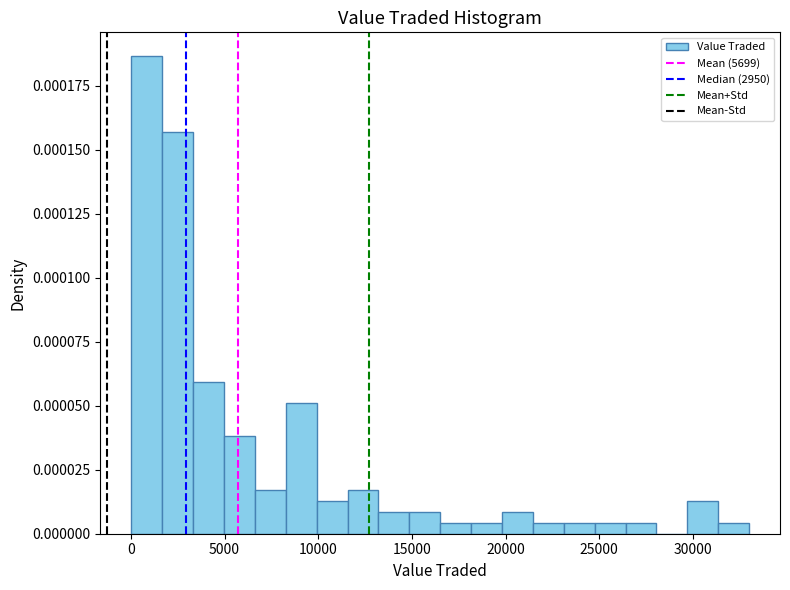

Read against the x-axis, roughly where is the centre of the tallest bar?

1000